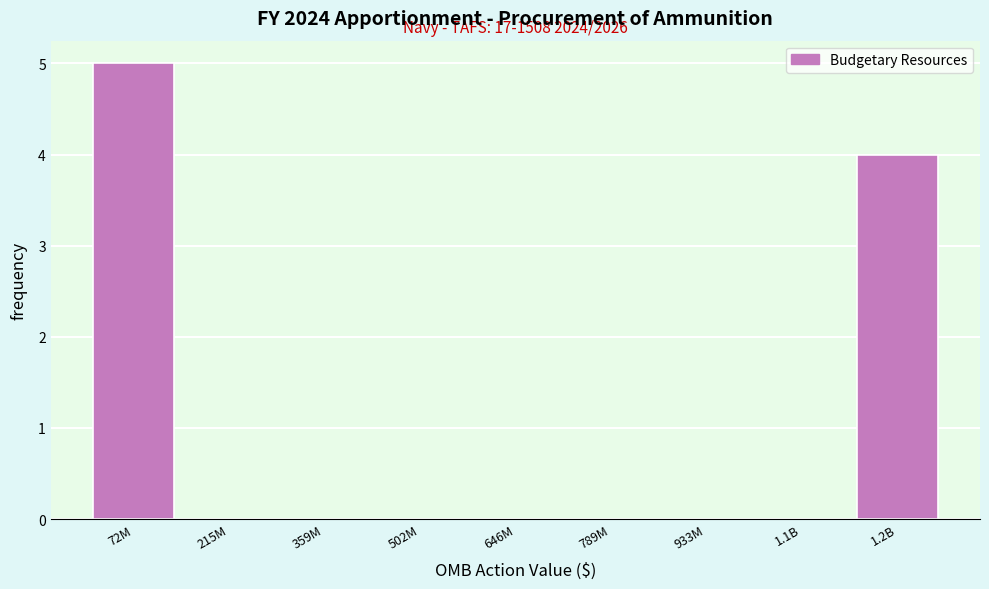

Reading left to right, what are all the values shown in this chart?

72M=5	215M=0	359M=0	502M=0	646M=0	789M=0	933M=0	1.1B=0	1.2B=4